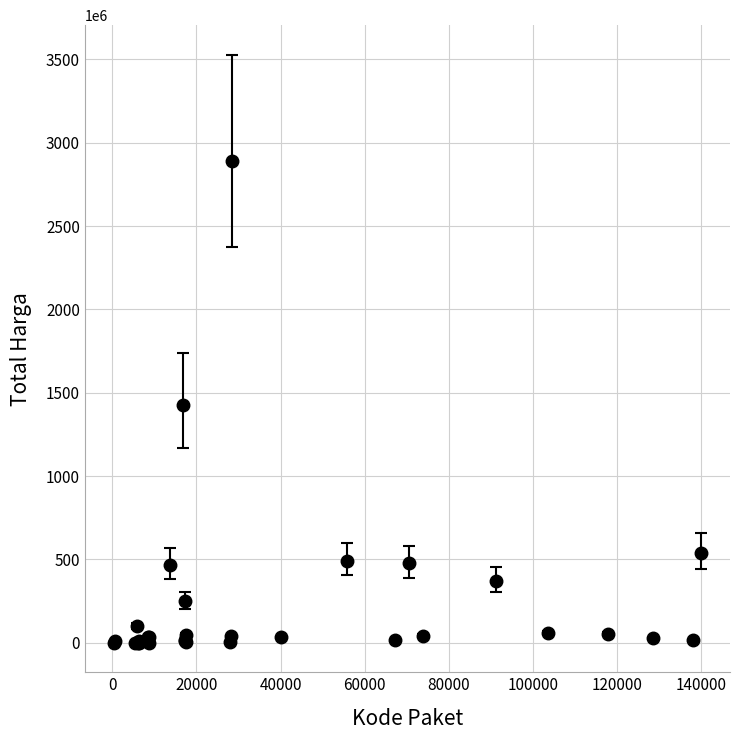

What is the difference between the second highest and minimum values?

1425789900